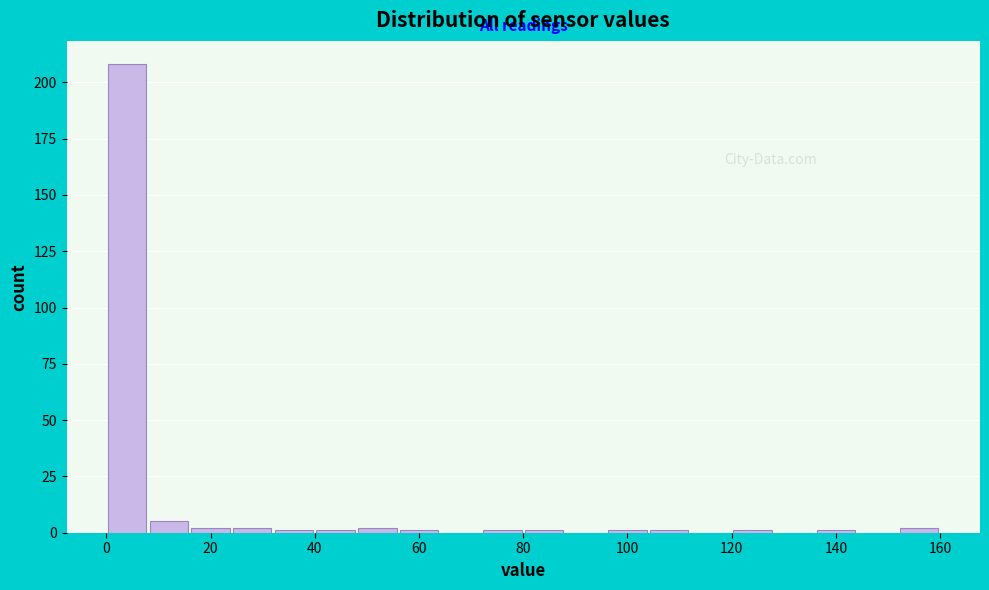

How tall is the bar that spans 0 to 8 on the x-axis? The values are not printed on the chart, so give them approximately, as read against the axis.

210